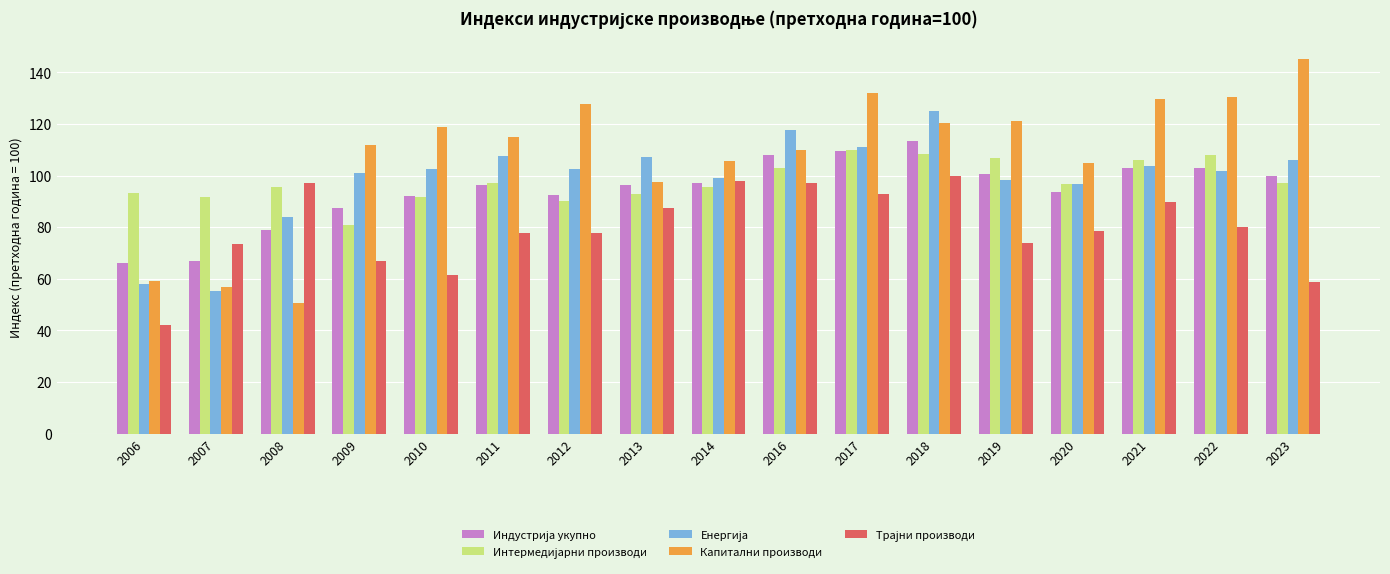

Read the Капитални производи value at 2014.

105.7